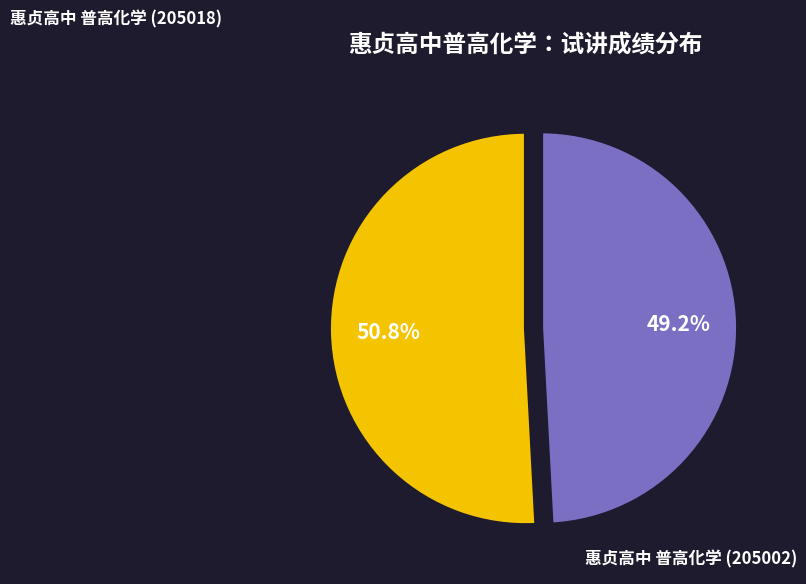

Does any single category account for the majority?

Yes